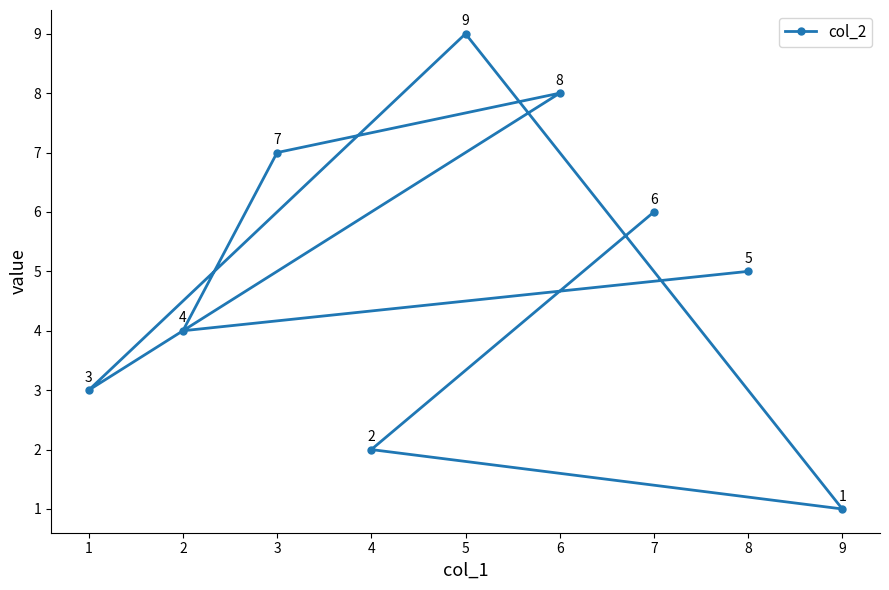

Read the value at 7.

6